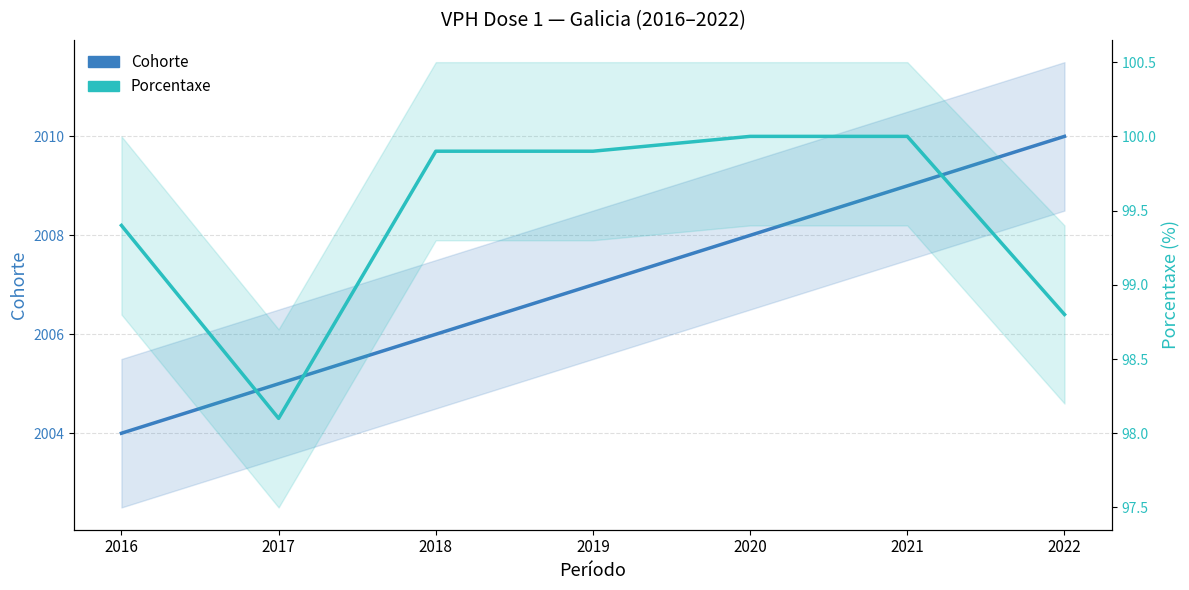

At which label is Cohorte closest to 2007?

2019